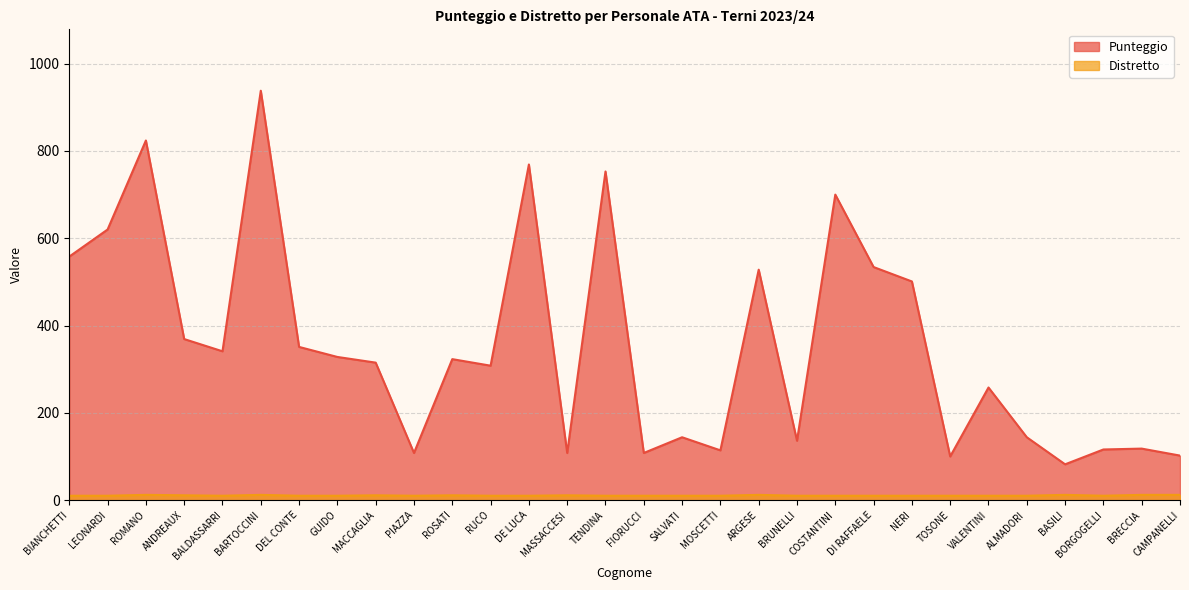

What is the approximate value of Punteggio at BRECCIA?

118